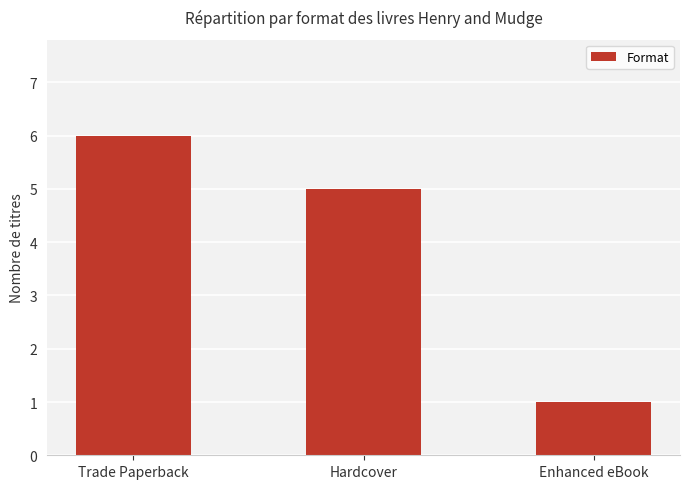

What is the smallest value displayed?

1